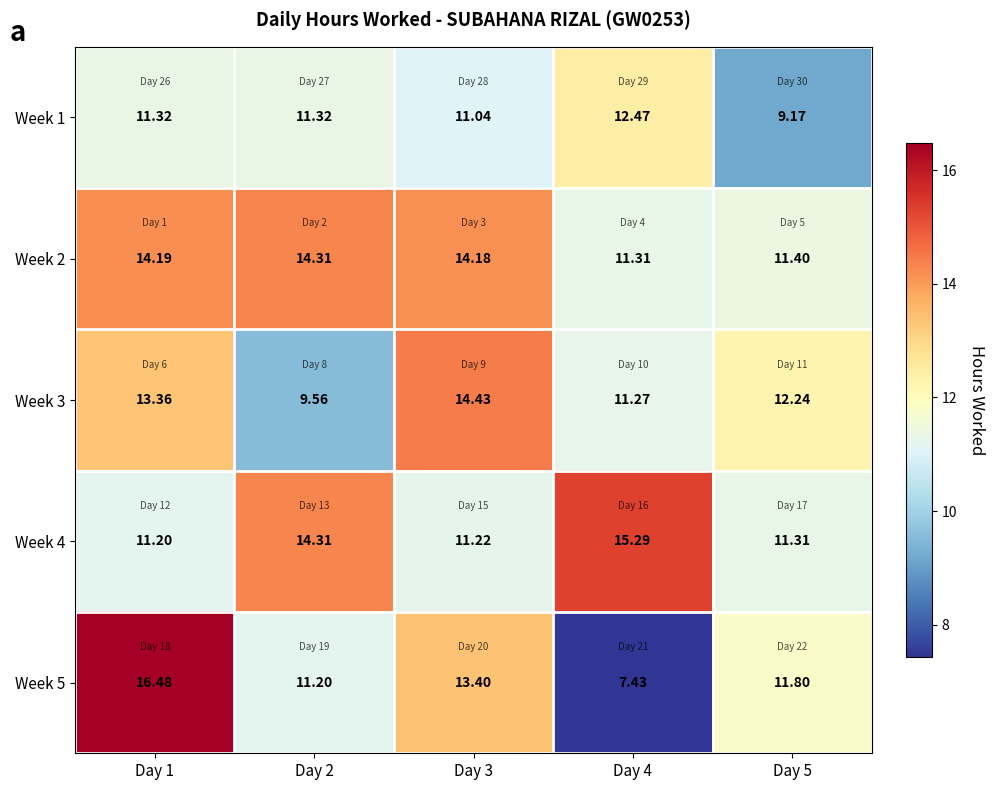

Reading left to right, extract all data points from this chart.

Week 1: Day 1=11.3	Day 2=11.3	Day 3=11.0	Day 4=12.5	Day 5=9.2
Week 2: Day 1=14.2	Day 2=14.3	Day 3=14.2	Day 4=11.3	Day 5=11.4
Week 3: Day 1=13.4	Day 2=9.6	Day 3=14.4	Day 4=11.3	Day 5=12.2
Week 4: Day 1=11.2	Day 2=14.3	Day 3=11.2	Day 4=15.3	Day 5=11.3
Week 5: Day 1=16.5	Day 2=11.2	Day 3=13.4	Day 4=7.4	Day 5=11.8